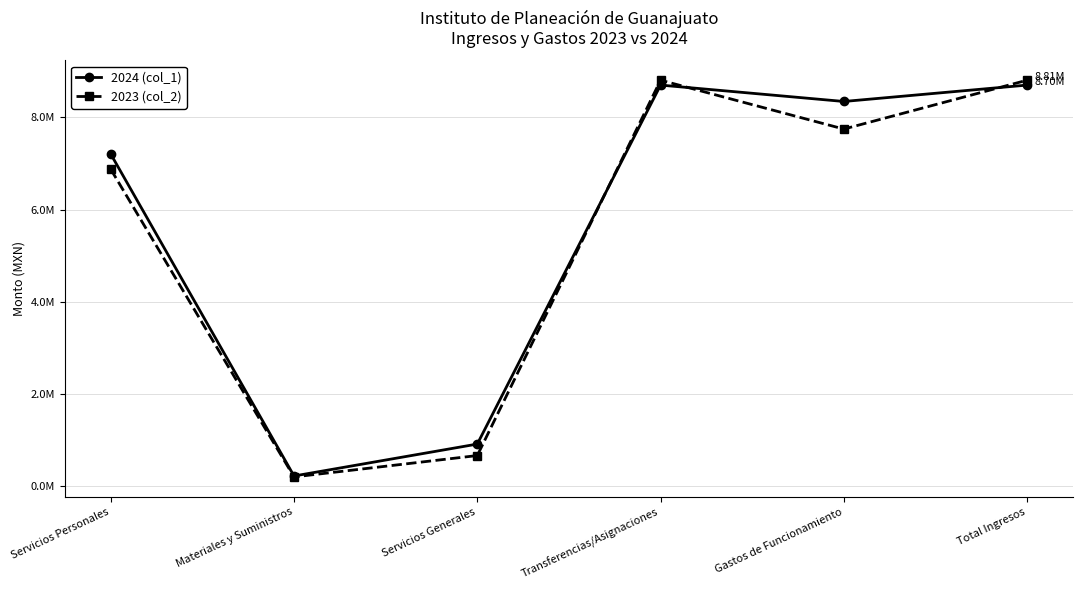

Which series has the largest total across all categories?

2024 (col_1)